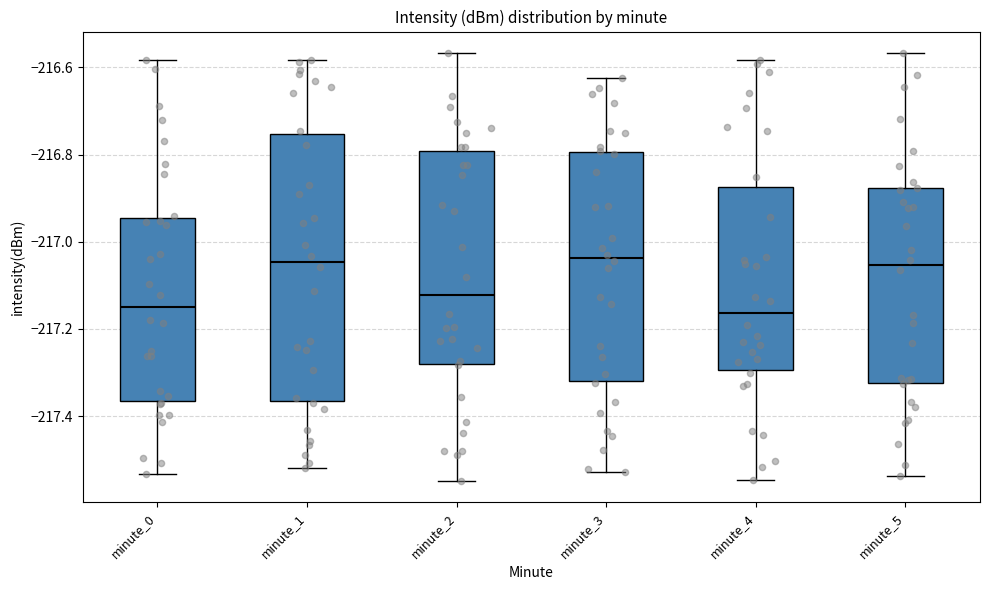

Reading left to right, transcribe this box plot: for each box, give where its median line is, the range the box spans, and where its two whiskers end, as read against the y-axis. The values are not printed on the chart, so give them approximately, as read against the axis.

minute_0: median -217.16, box -217.36 to -216.94, whiskers -217.54 to -216.58
minute_1: median -217.04, box -217.36 to -216.76, whiskers -217.52 to -216.58
minute_2: median -217.12, box -217.28 to -216.80, whiskers -217.54 to -216.56
minute_3: median -217.04, box -217.32 to -216.80, whiskers -217.52 to -216.62
minute_4: median -217.16, box -217.30 to -216.88, whiskers -217.54 to -216.58
minute_5: median -217.06, box -217.32 to -216.88, whiskers -217.54 to -216.56